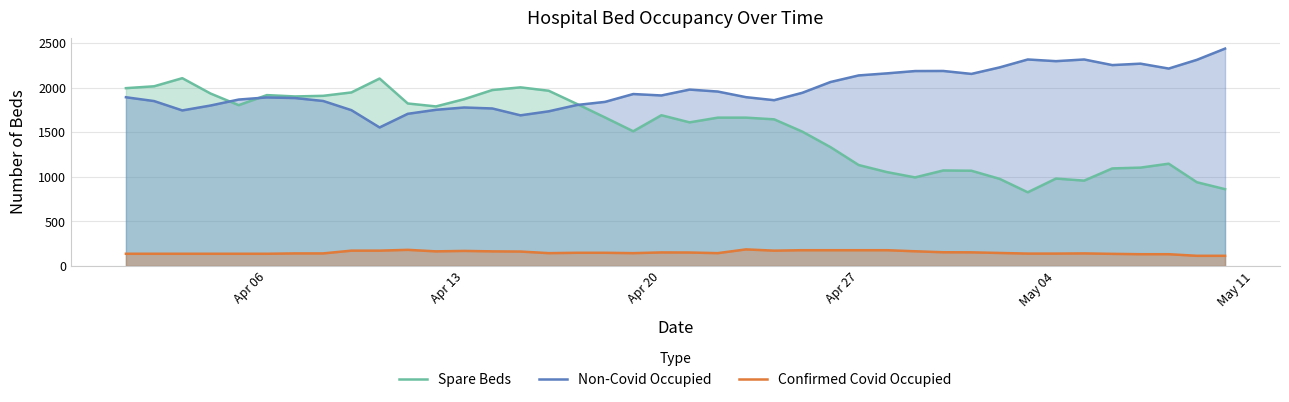

List the series in order of their peak value, highest first.

Non-Covid Occupied, Spare Beds, Confirmed Covid Occupied